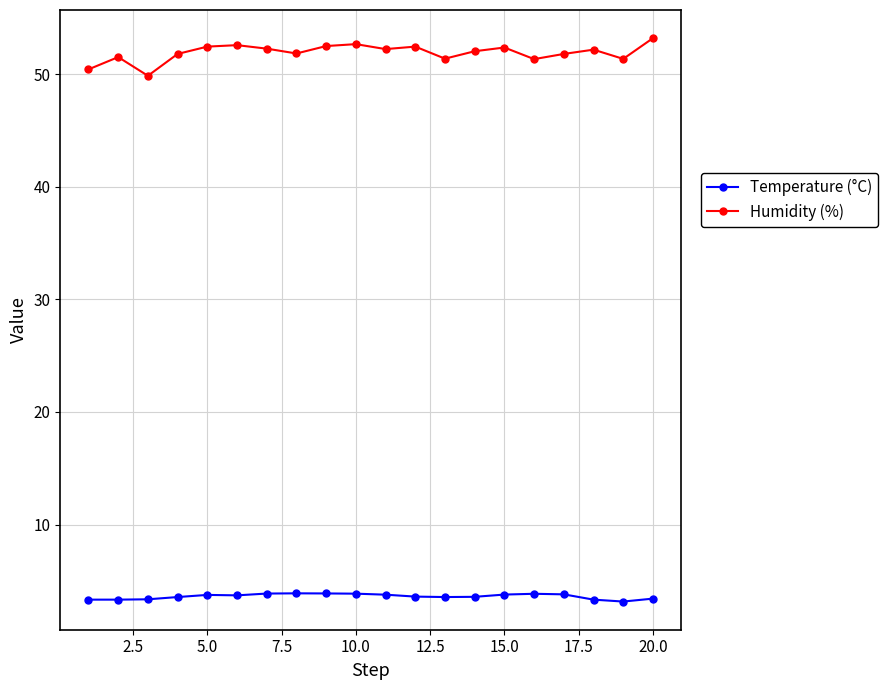

What is the value of the Temperature (°C) point at the 3rd from the left?

3.4